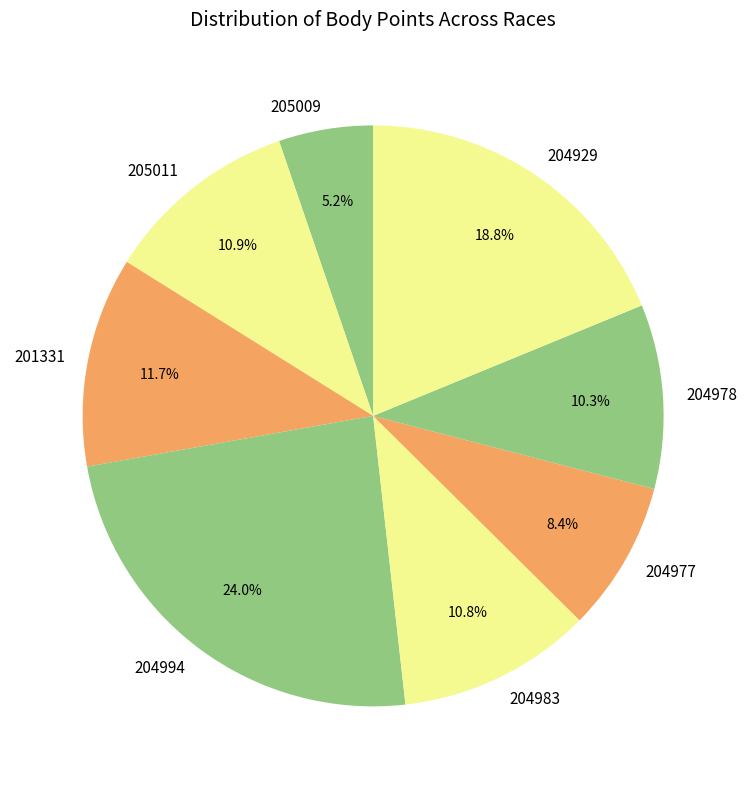

To the nearest percent, what portion does 204978 represent?

10%